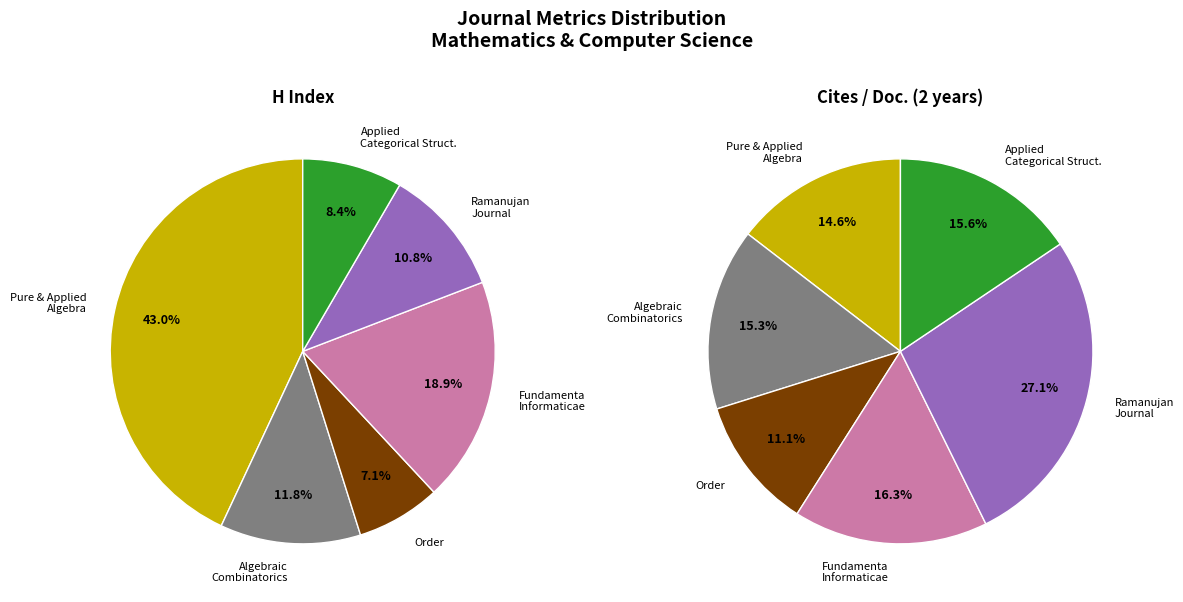

How many segments does this pie chart have?

6